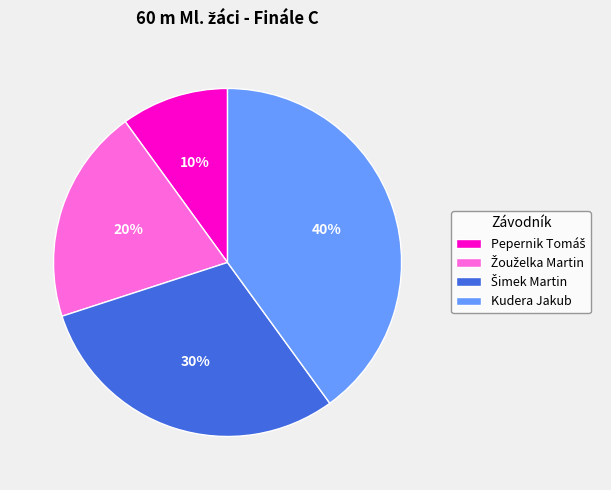

To the nearest percent, what is the average slice percentage?

25%